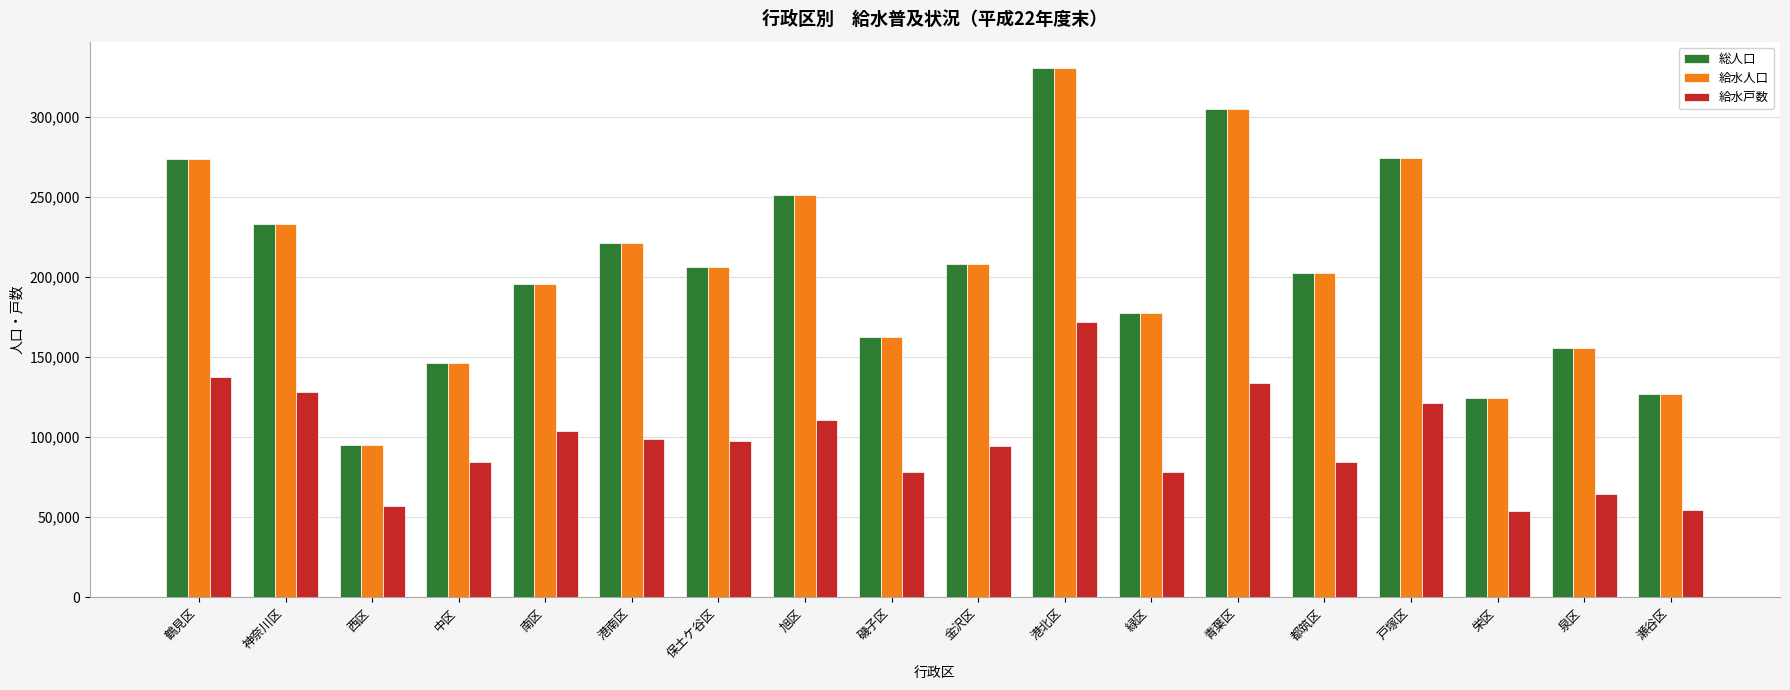

What is the difference between the maximum and minimum values in the 総人口 series?

235370